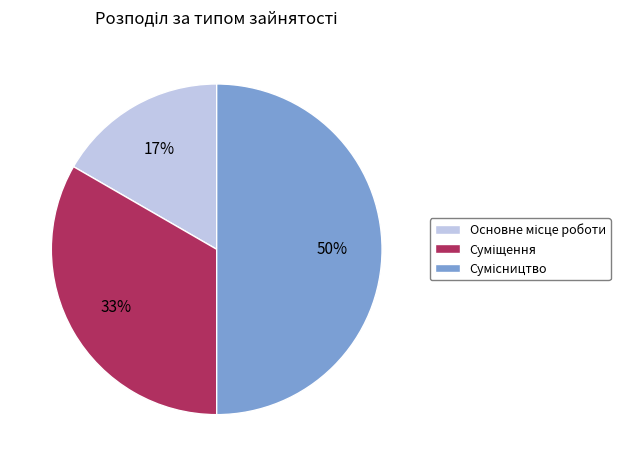

Count the number of slices in the pie.

3